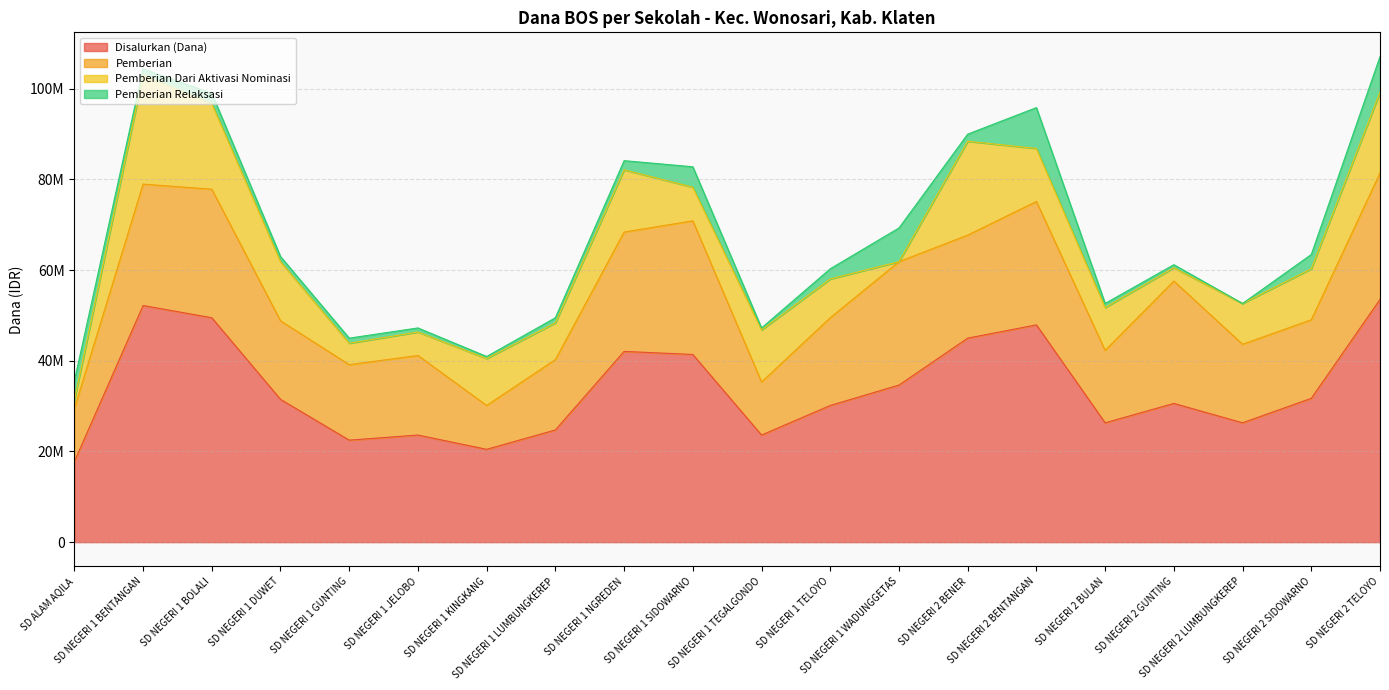

Reading left to right, list all the values displayed in this chart.

Disalurkan (Dana): 17775000	52200000	49500000	31500000	22500000	23625000	20475000	24750000	42075000	41400000	23625000	30150000	34650000	45000000	47925000	26325000	30600000	26325000	31725000	53550000
Pemberian: 11700000	26775000	28350000	17325000	16650000	17550000	9675000	15525000	26325000	29475000	11700000	19350000	27225000	22725000	27225000	15975000	27000000	17325000	17325000	27900000
Pemberian Dari Aktivasi Nominasi: 1800000	24075000	18900000	13050000	4725000	5175000	10350000	8100000	13725000	7425000	11475000	8550000	0	20700000	11700000	9450000	2925000	9000000	11250000	17775000
Pemberian Relaksasi: 4275000	1350000	2250000	1125000	1125000	900000	450000	1125000	2025000	4500000	450000	2250000	7425000	1575000	9000000	900000	675000	0	3150000	7875000